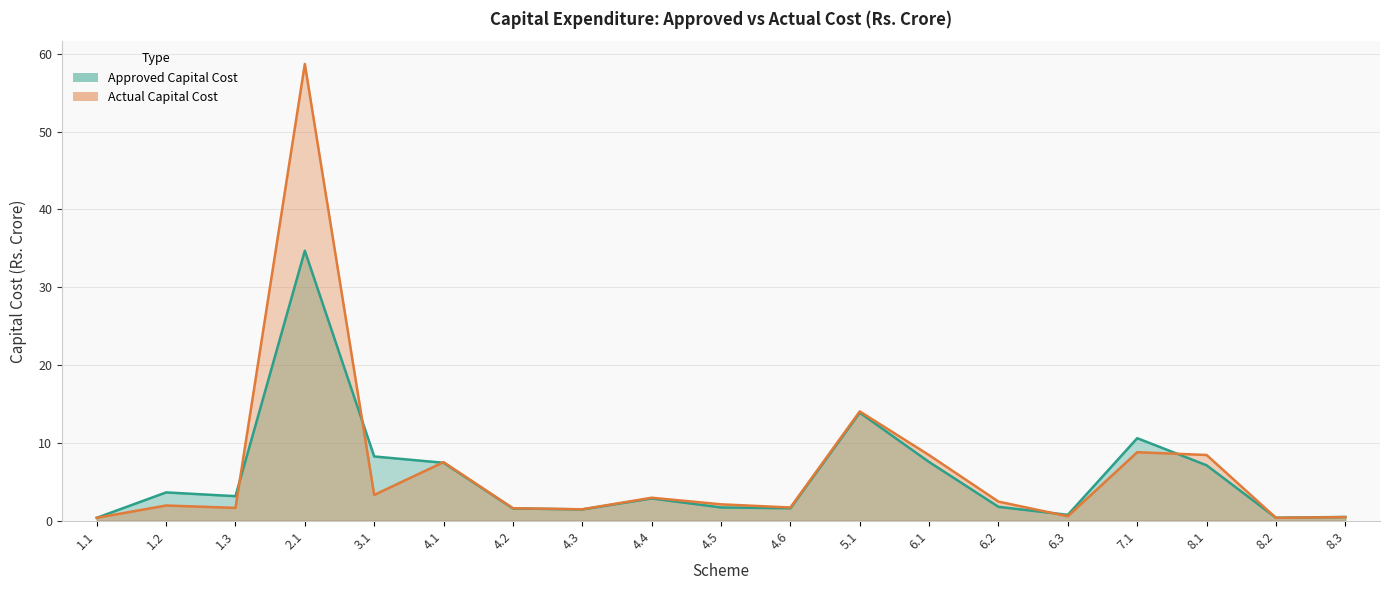

What is the total value across all series at 6.2?

4.2